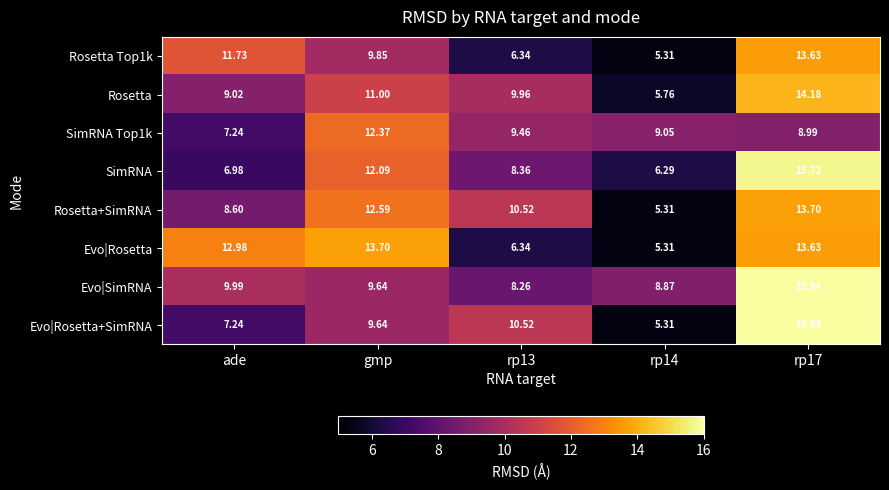

Which series has the largest total across all categories?

Evo|SimRNA